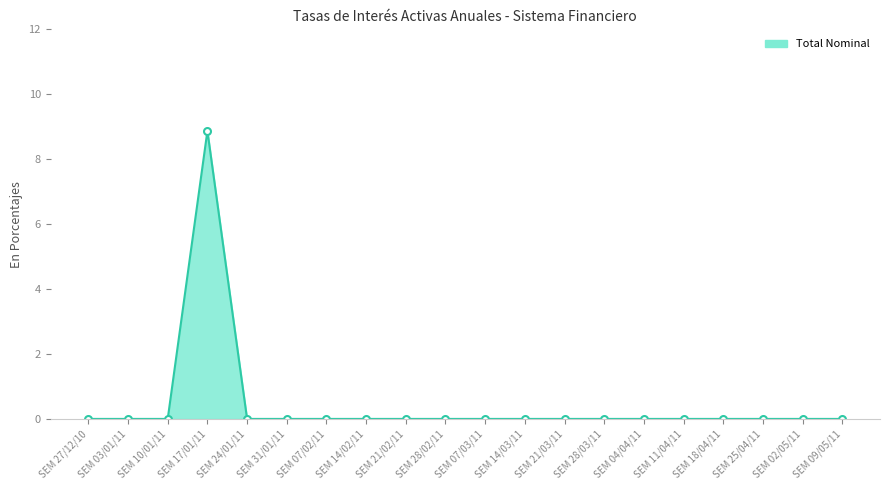

True or false: the data has more than 0 interior local peaks.

True